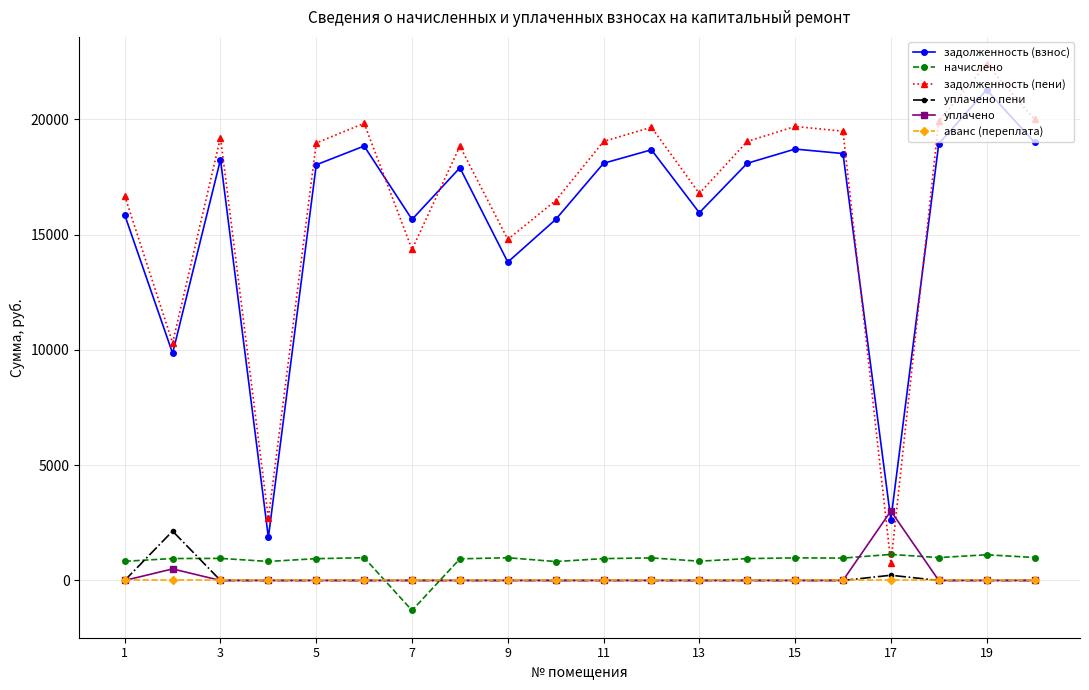

What is the smallest value displayed?

-1299.5